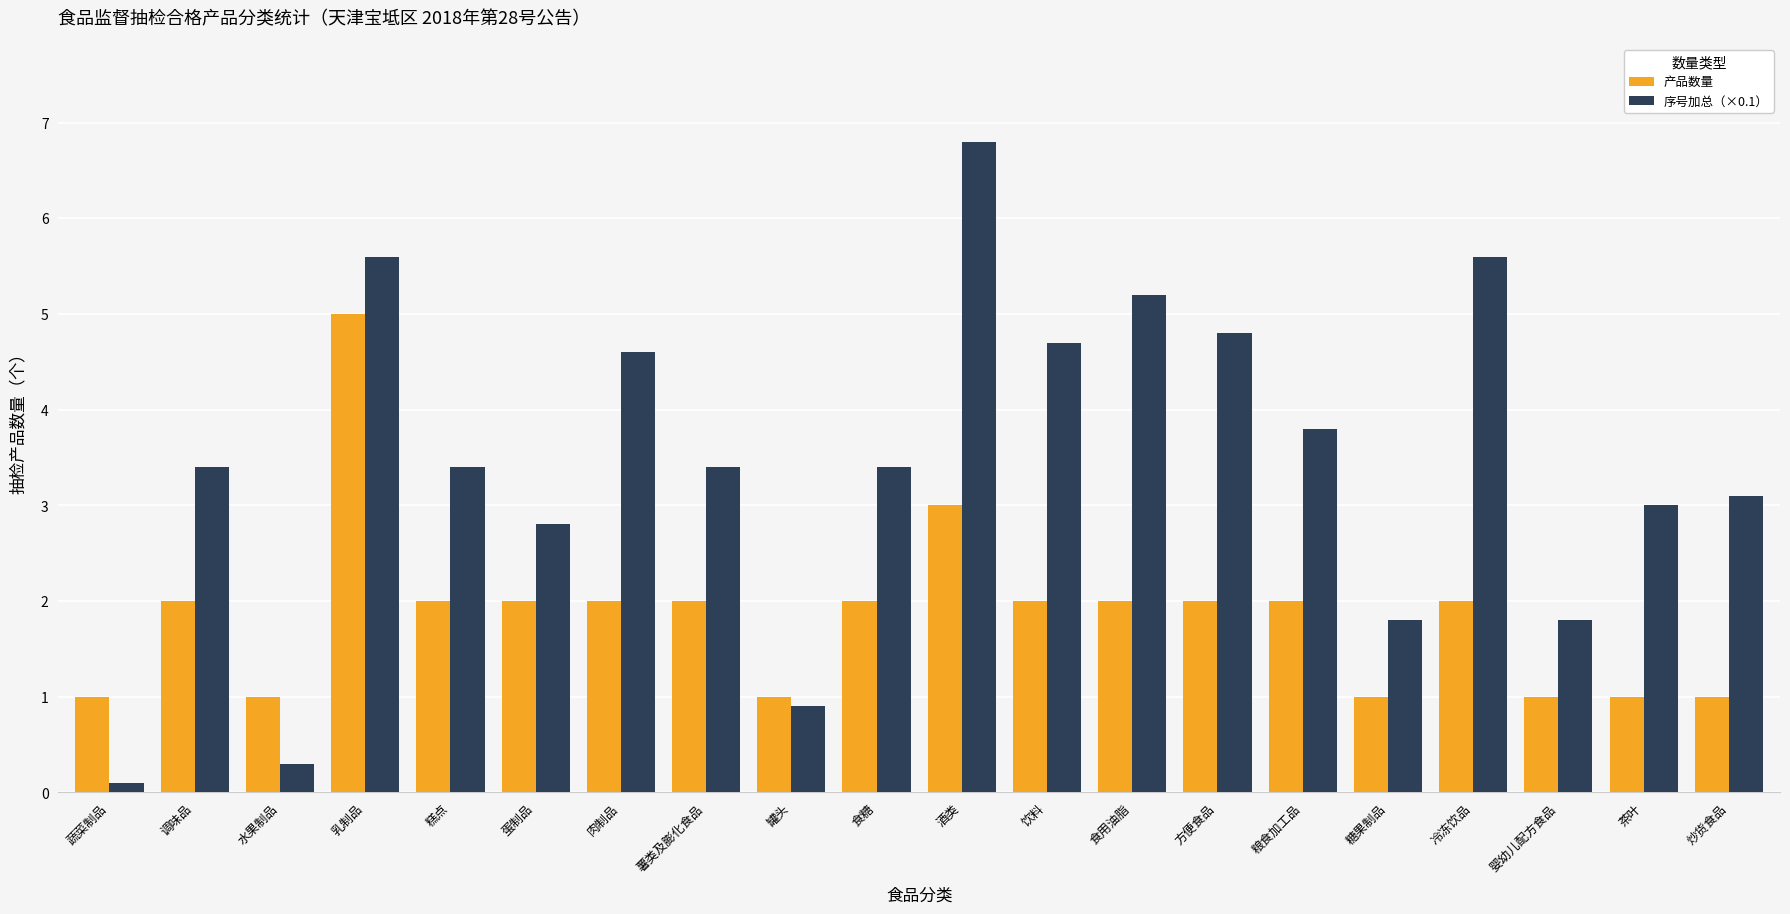

Reading right to left, what are all the values shown in this chart?

产品数量: 1.0	1.0	1.0	2.0	1.0	2.0	2.0	2.0	2.0	3.0	2.0	1.0	2.0	2.0	2.0	2.0	5.0	1.0	2.0	1.0
序号加总（×0.1）: 3.1	3.0	1.8	5.6	1.8	3.8	4.8	5.2	4.7	6.8	3.4	0.9	3.4	4.6	2.8	3.4	5.6	0.3	3.4	0.1